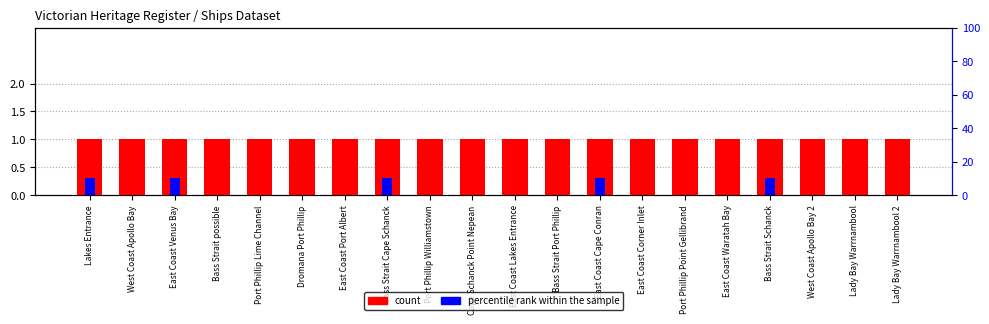

What is the label of the 4th bar from the left?

Bass Strait possible